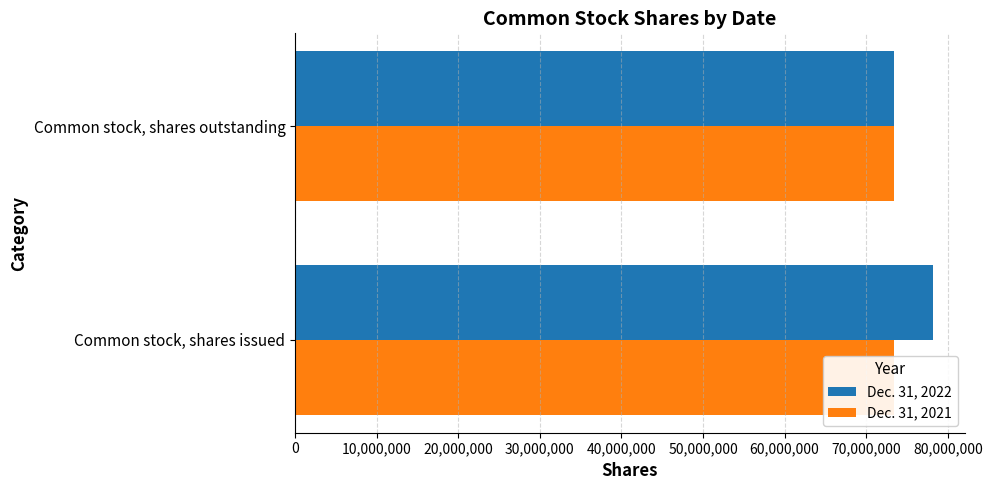

Reading left to right, list all the values displayed in this chart.

Dec. 31, 2022: 78145066.0	73359430.0
Dec. 31, 2021: 0.3	0.3